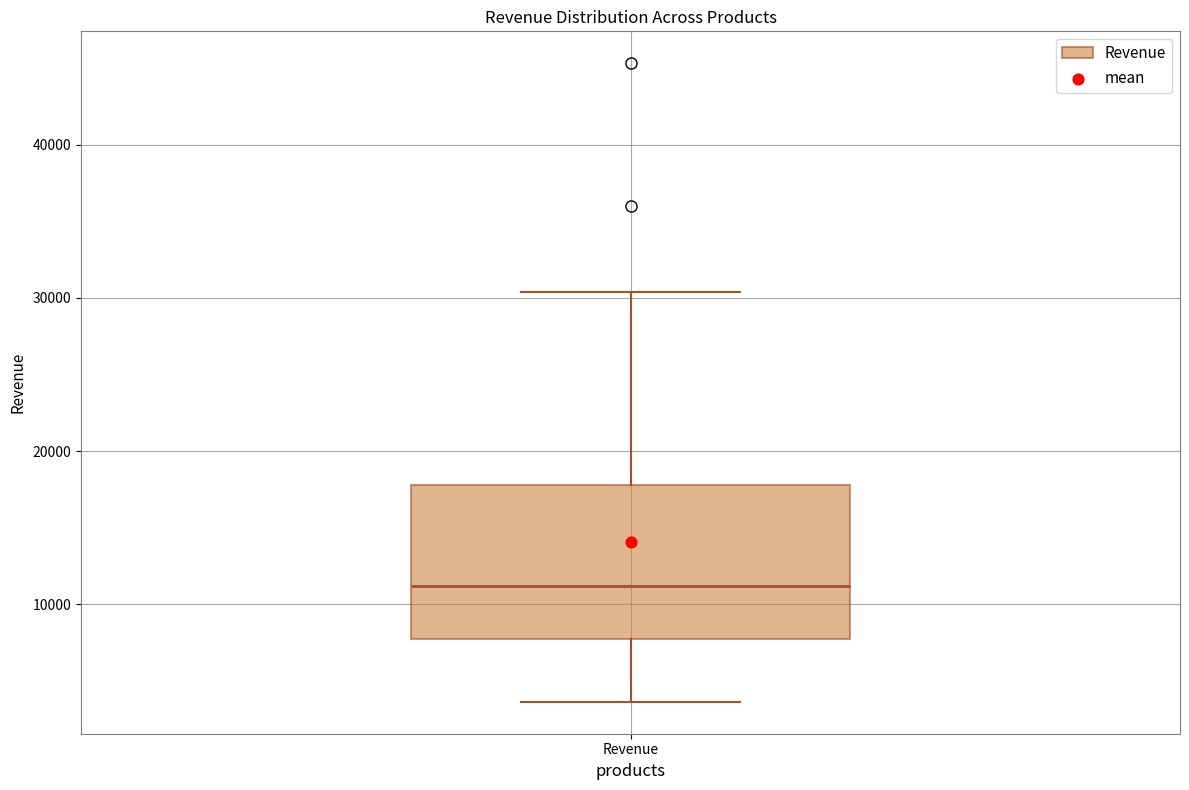

Transcribe this box plot: give where the median line is, the range the box spans, and where the two whiskers end, as read against the y-axis. The values are not printed on the chart, so give them approximately, as read against the axis.

median 11000, box 8000 to 18000, whiskers 4000 to 30000